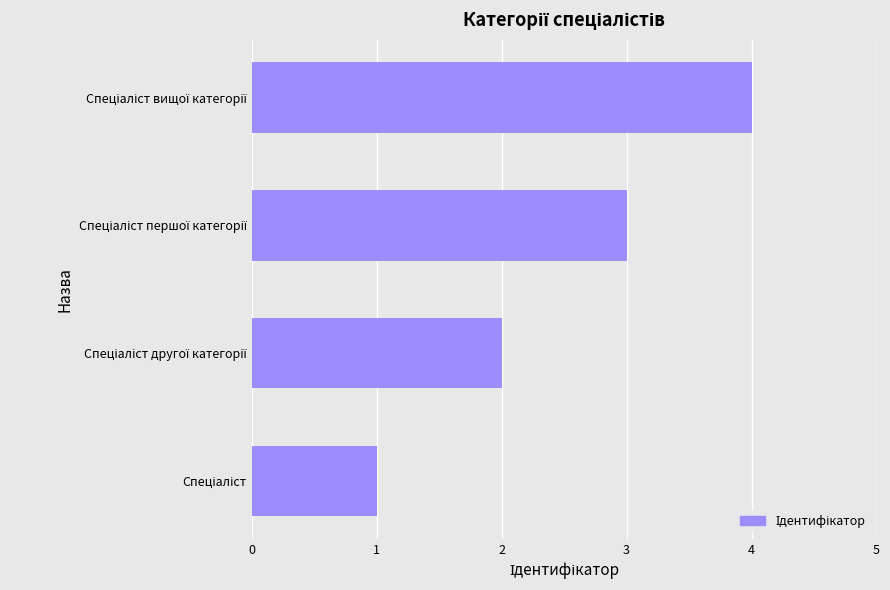

What is the sum of all values?

10